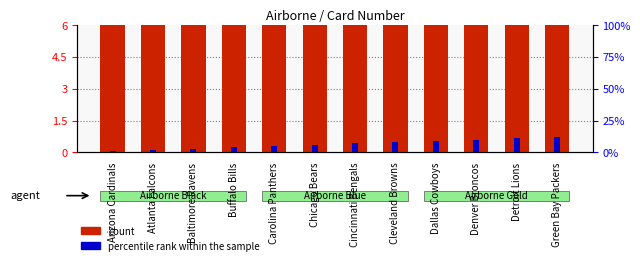

At which category is the sum across all series the highest?

Green Bay Packers